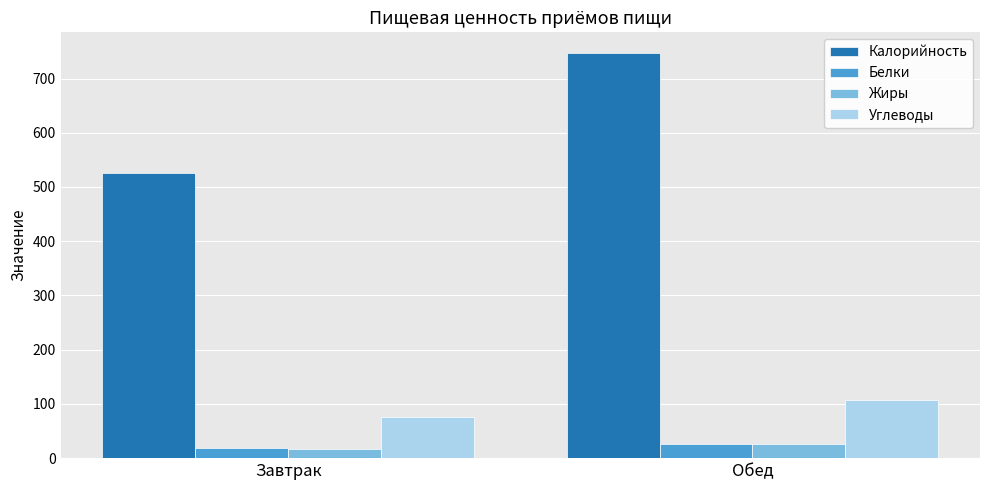

What is the minimum value for Калорийность?

525.6